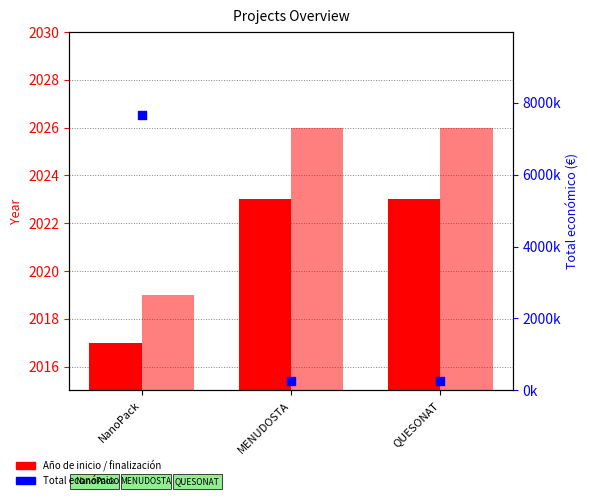

At how many categories does at least one series exceed 2155574?

1